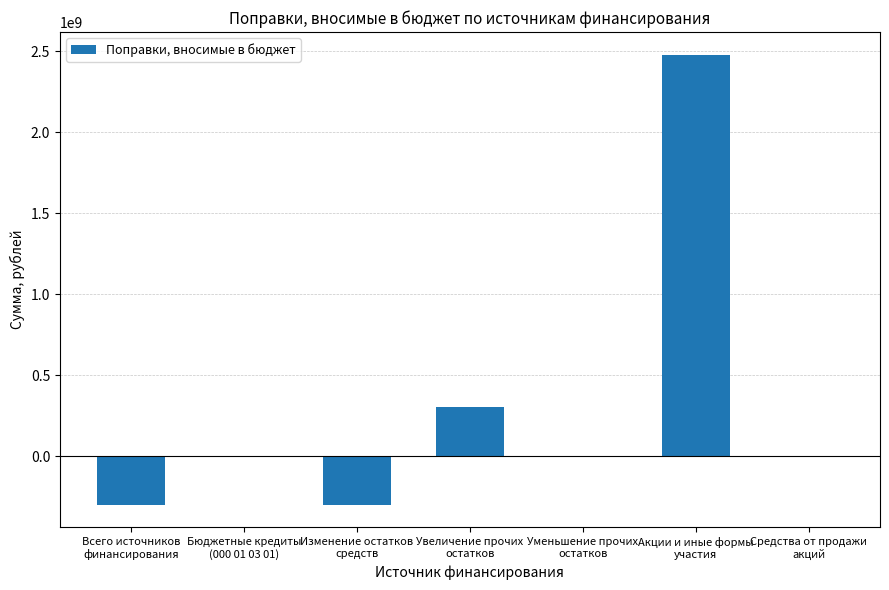

What is the change in value from Бюджетные кредиты
(000 01 03 01) to Увеличение прочих
остатков?

+300420690